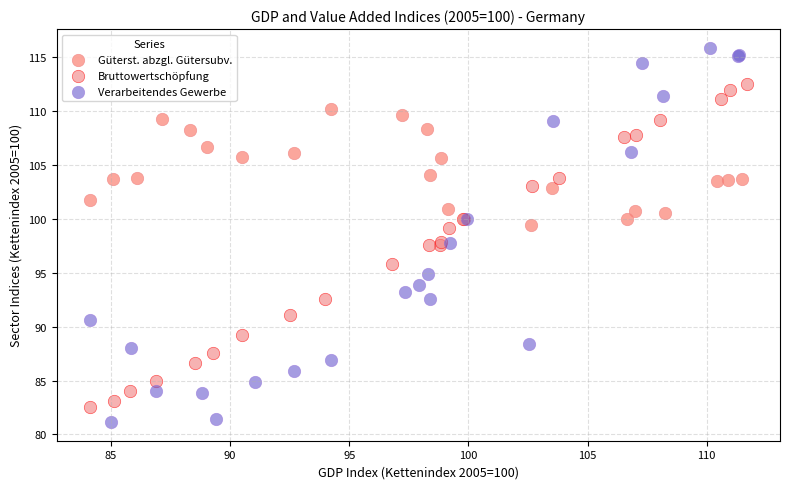

Which series contains the highest Y value?

Verarbeitendes Gewerbe